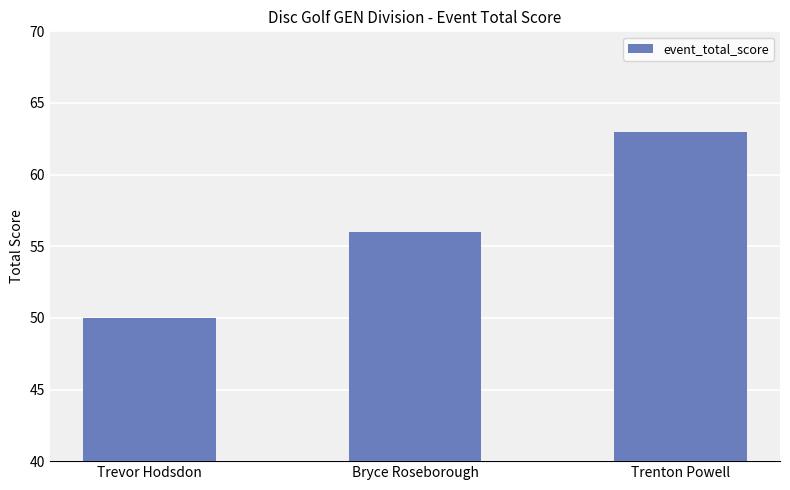

Which category has the lowest value across all series?

Trevor Hodsdon